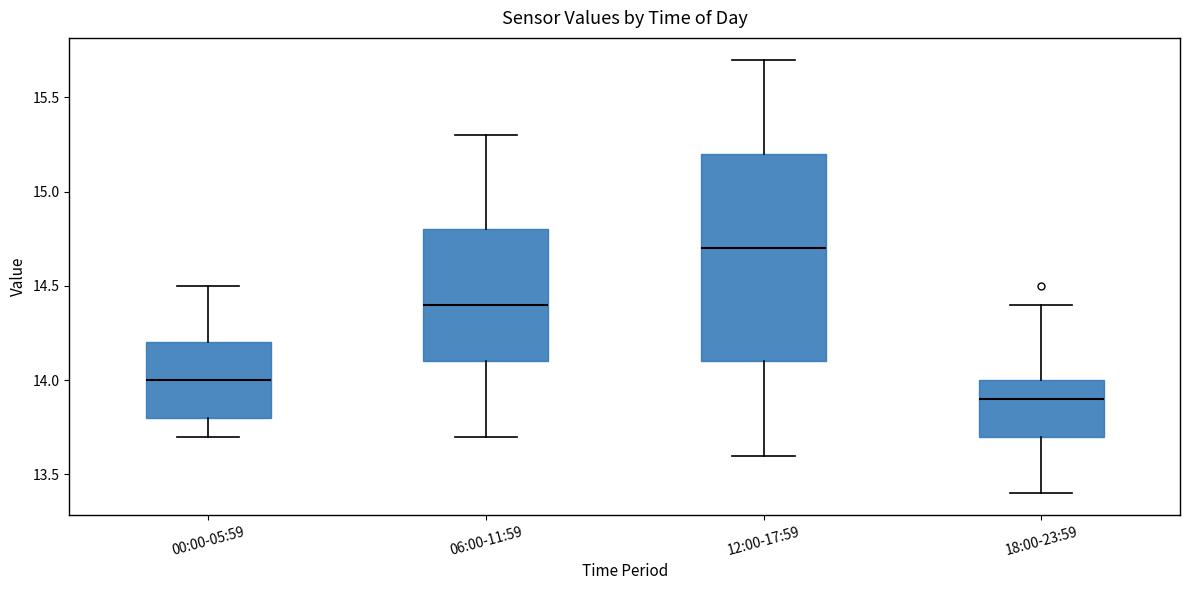

Which box's median line is the lowest?

18:00-23:59